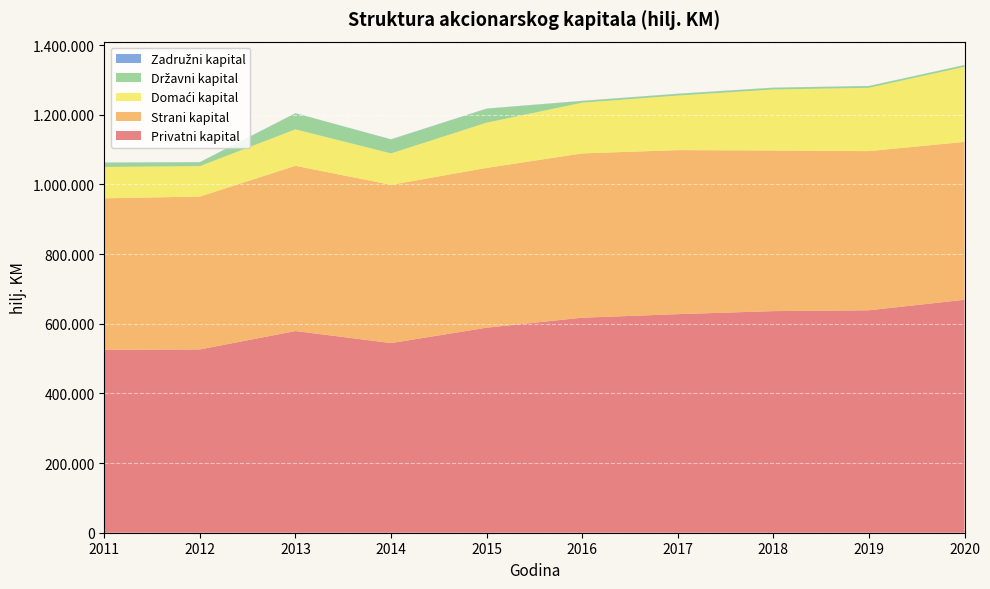

Reading left to right, transcribe all the data shown in this chart.

Privatni kapital: 2011=524988	2012=526213	2013=578955	2014=544454	2015=588560	2016=617264	2017=627482	2018=636195	2019=638608	2020=668753
Strani kapital: 2011=435044	2012=438774	2013=474421	2014=454191	2015=458737	2016=471690	2017=470883	2018=461167	2019=456848	2020=453282
Domaći kapital: 2011=89944	2012=87439	2013=104534	2014=90263	2015=129823	2016=145574	2017=156599	2018=175028	2019=181760	2020=215471
Državni kapital: 2011=12202	2012=11001	2013=46001	2014=40001	2015=40001	2016=5001	2017=5001	2018=5001	2019=5001	2020=5001
Zadružni kapital: 2011=550	2012=526	2013=498	2014=489	2015=494	2016=399	2017=363	2018=377	2019=352	2020=207